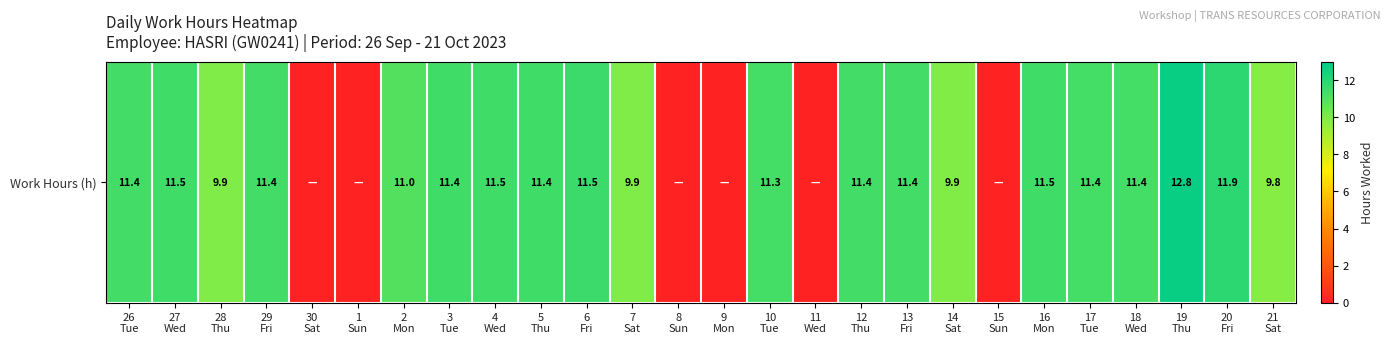

How many data points are above 11?

15